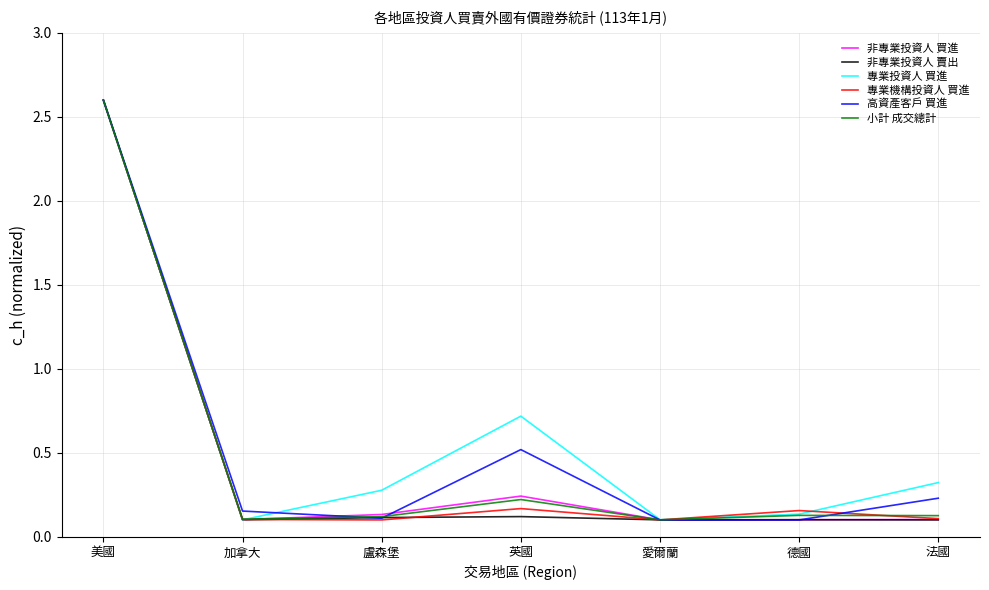

True or false: 小計 成交總計 has a value of 0.2 at 英國.

True